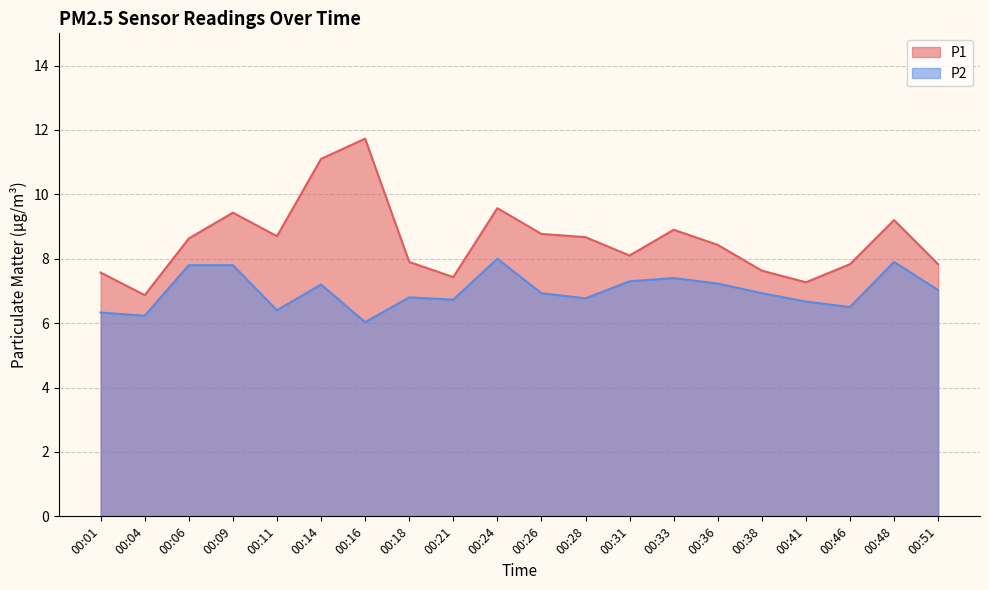

What is the approximate value of P2 at 00:31?

7.3